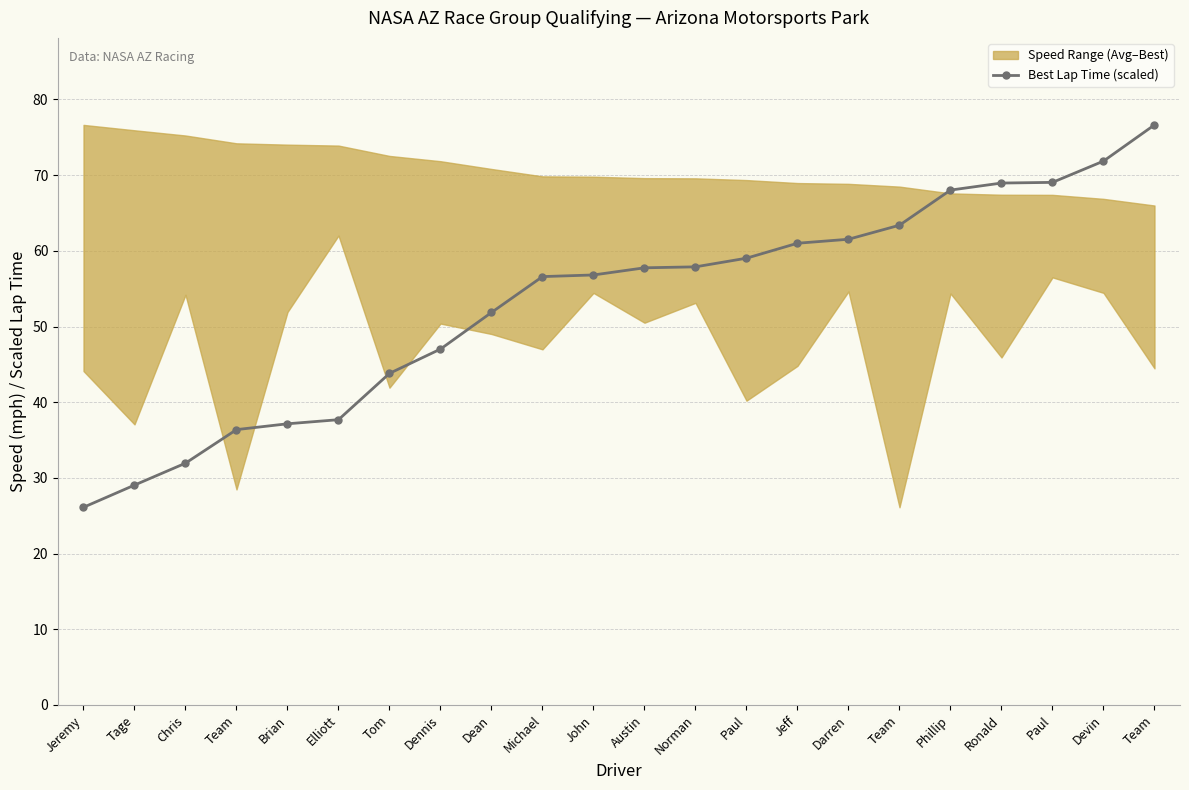

How many lines are shown in the chart?

1